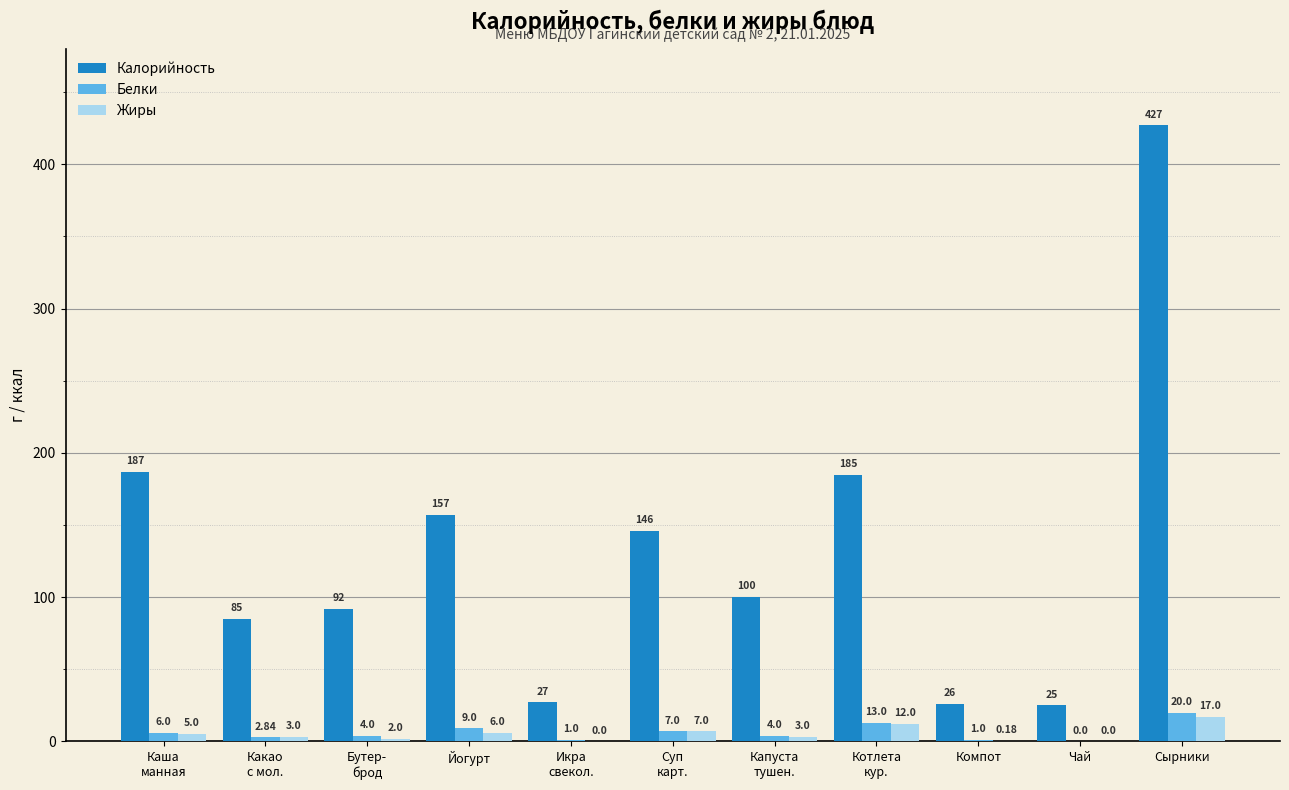

At which category is the sum across all series the highest?

Сырники